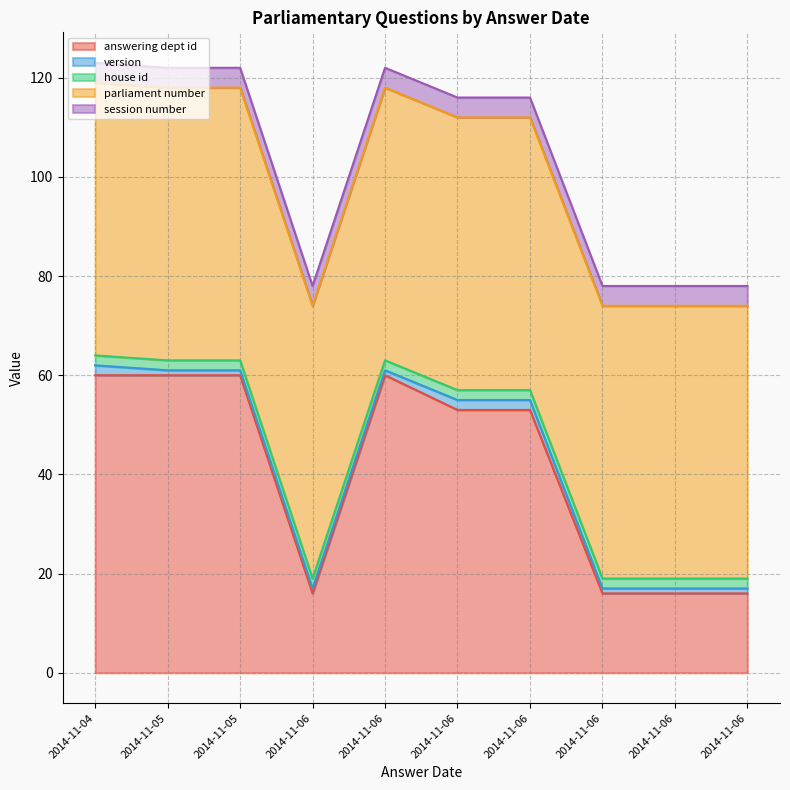

True or false: answering dept id and version cross at least once.

False